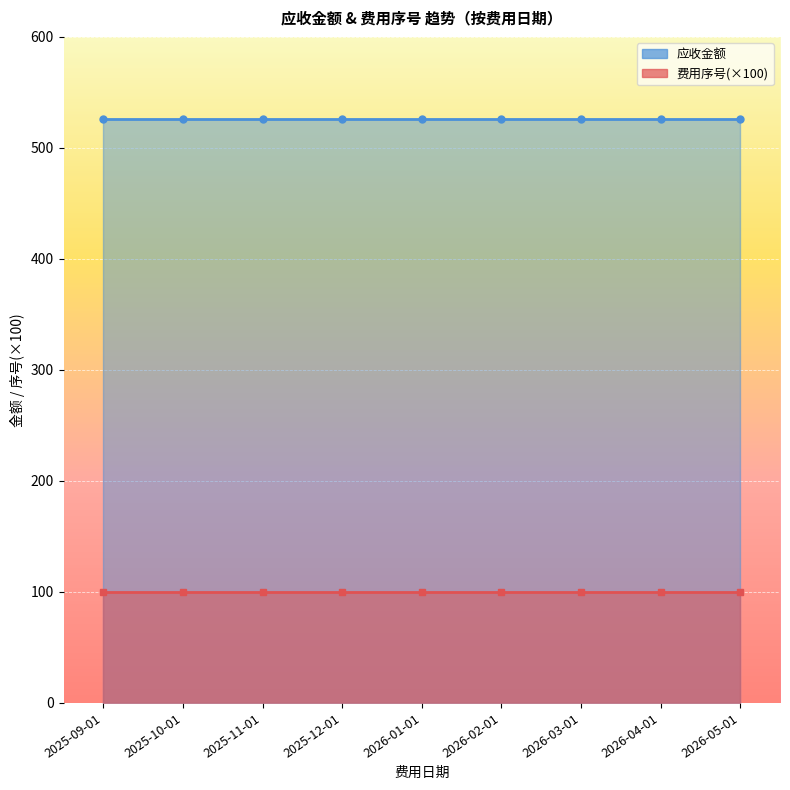

True or false: 应收金额 has more than 0 points higher than both neighbors.

False